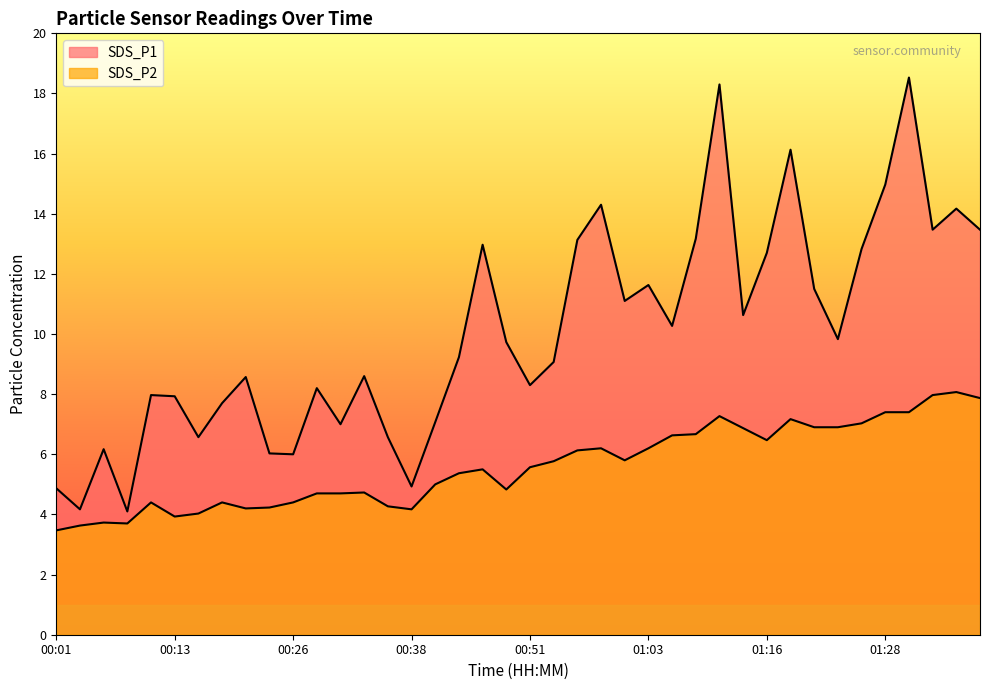

What is the spread (max minus min) of values at 00:21?

4.4